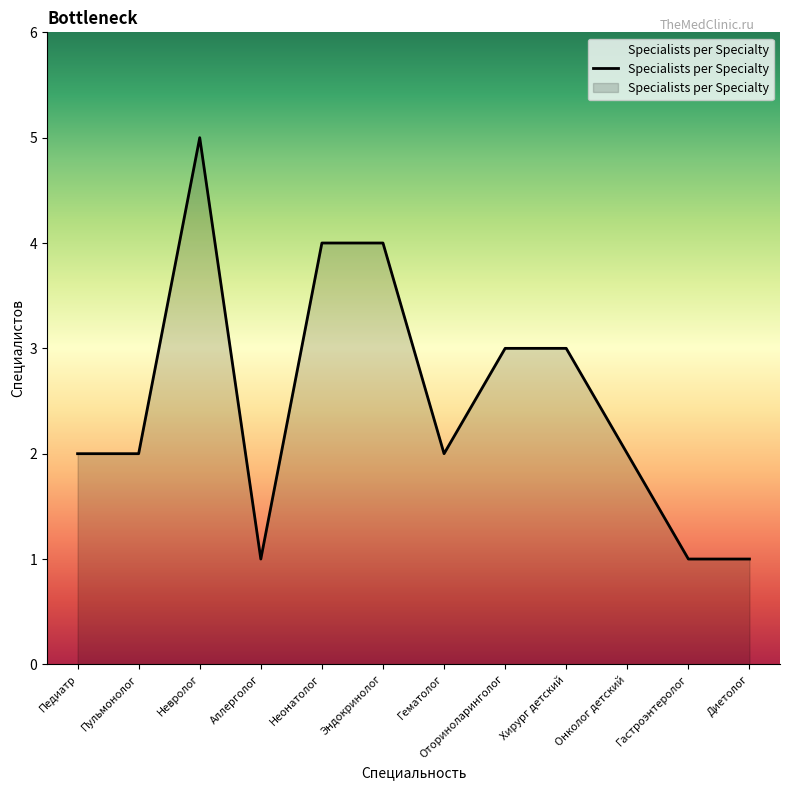

What is the difference between the values at Неонатолог and Пульмонолог?

2